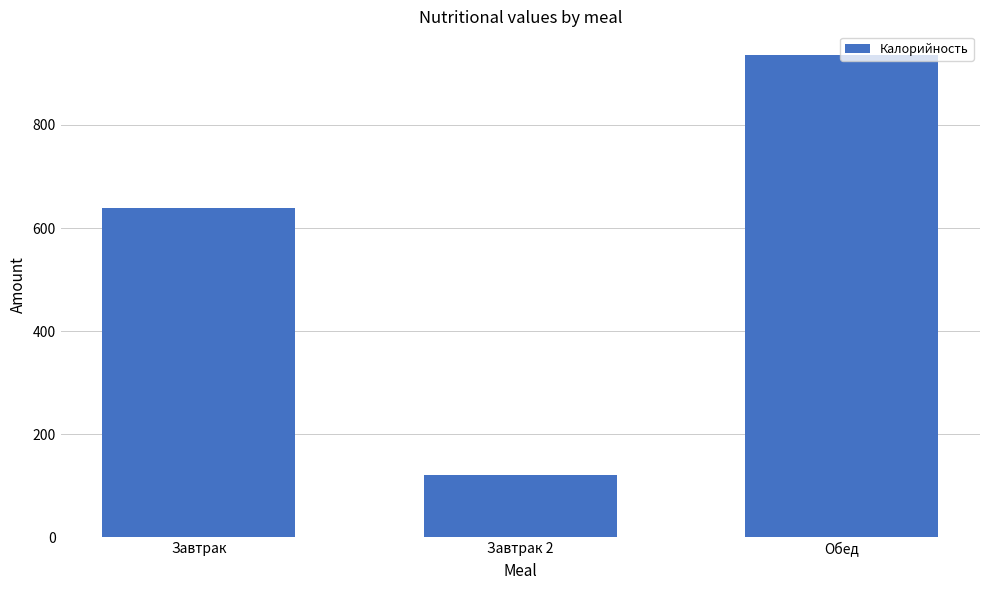

What is the ratio of the value at Завтрак to the value at Завтрак 2?

5.2